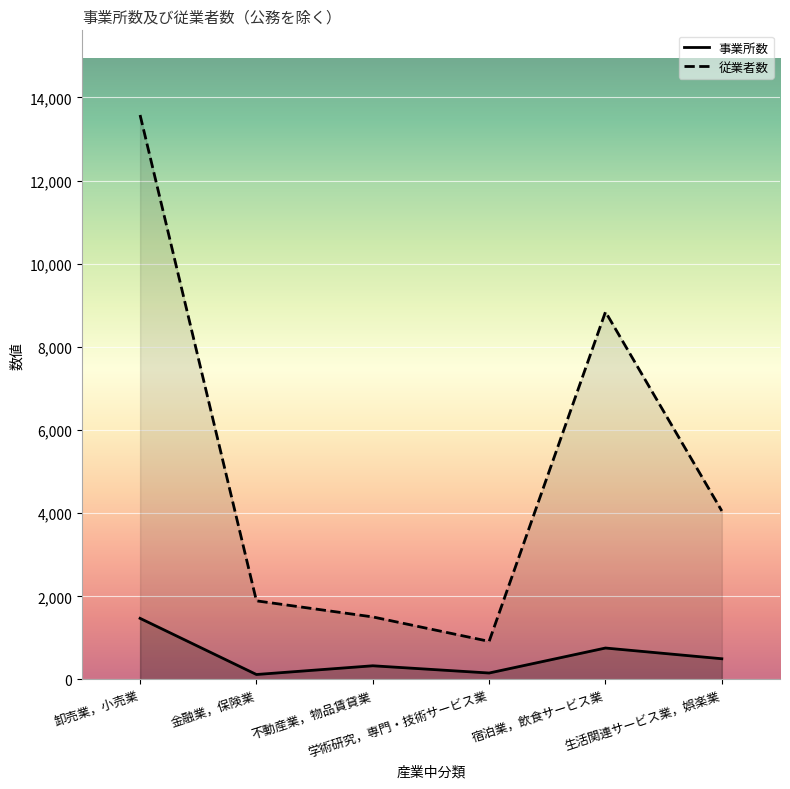

The value of 従業者数 at 生活関連サービス業，娯楽業 is 4053. True or false?

True